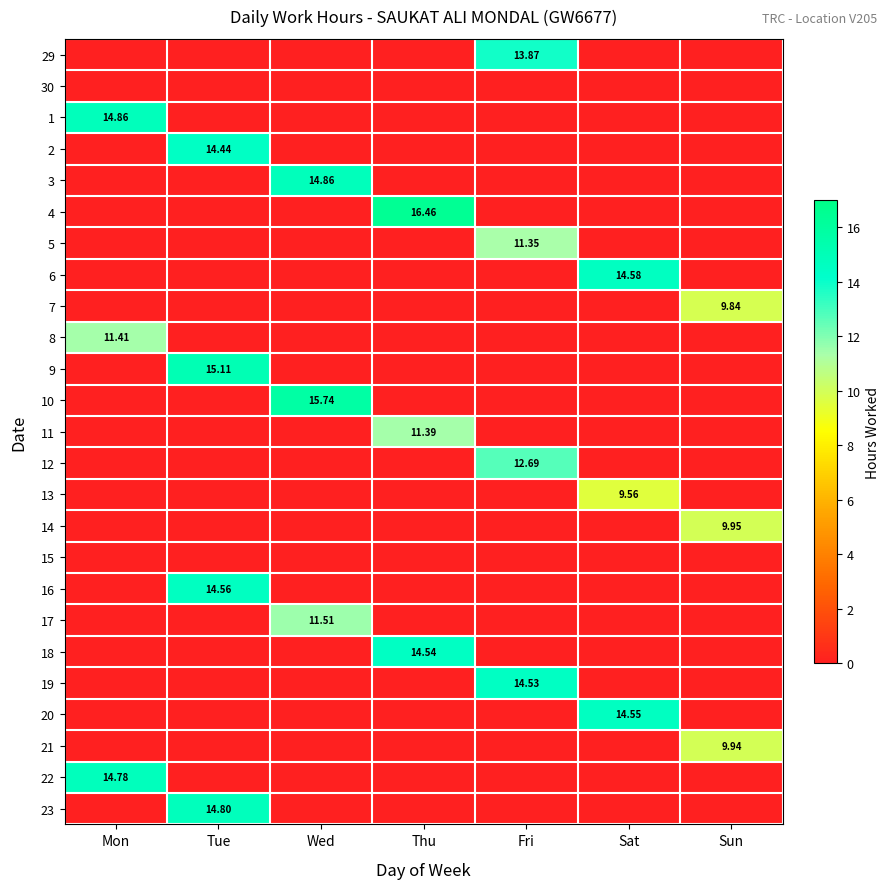

Between Wed and Thu, which series saw the biggest shift?

4